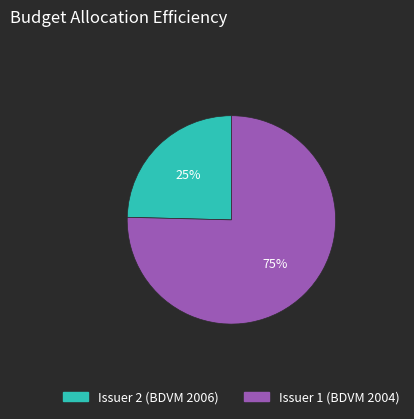

To the nearest percent, what is the average slice percentage?

50%